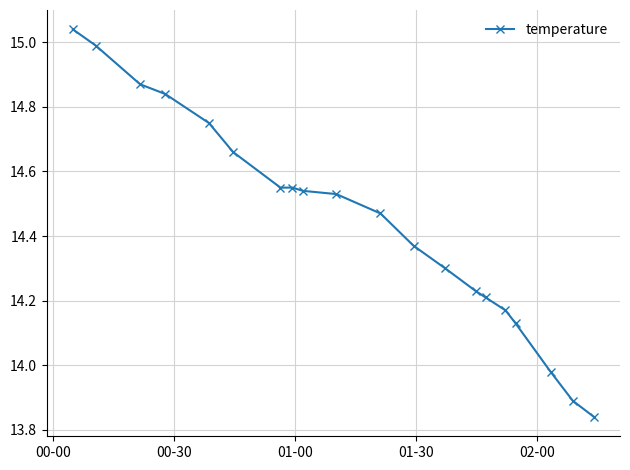

True or false: the data has more than 2 interior local peaks.

False